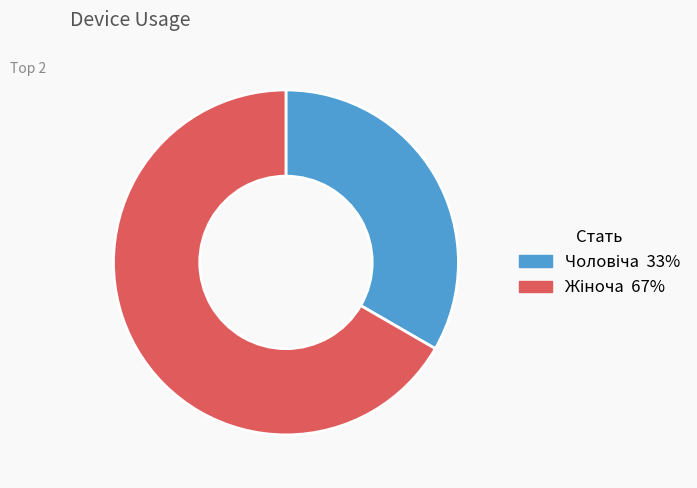

Is there any slice that represents more than half of the pie?

Yes